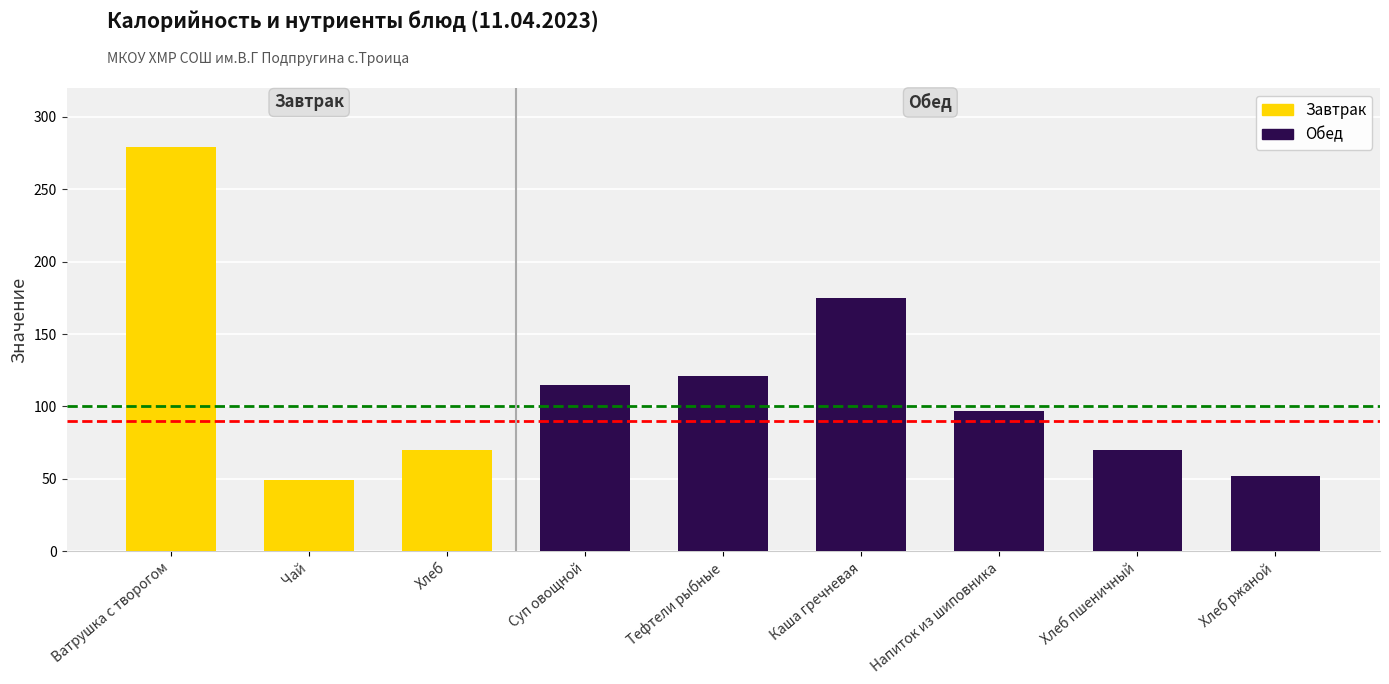

What value does the data have at Чай?

49